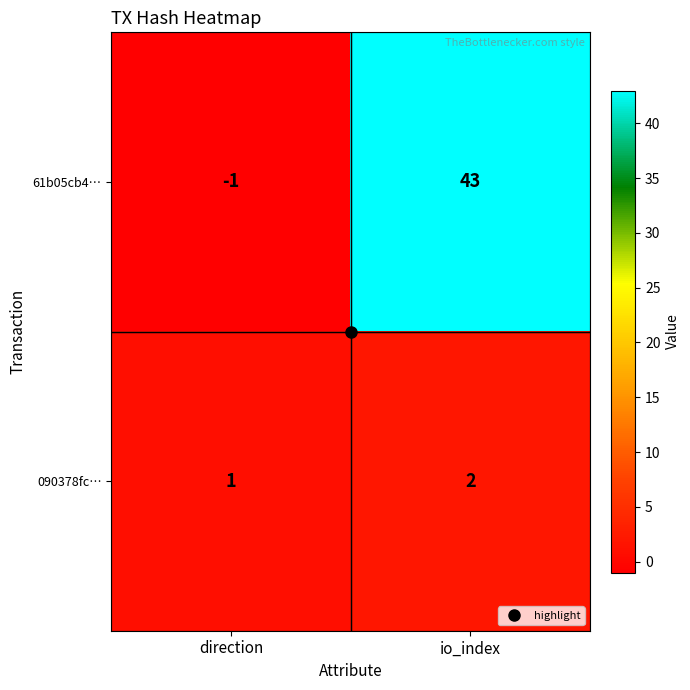

Is the value of 61b05cb4… at direction greater than the value of 090378fc… at direction?

No